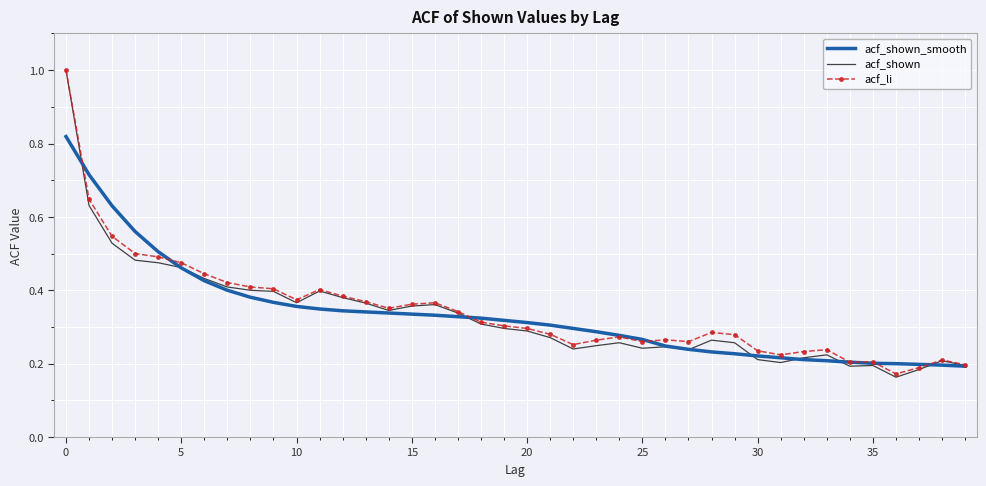

What is the maximum value for acf_shown?

1.0